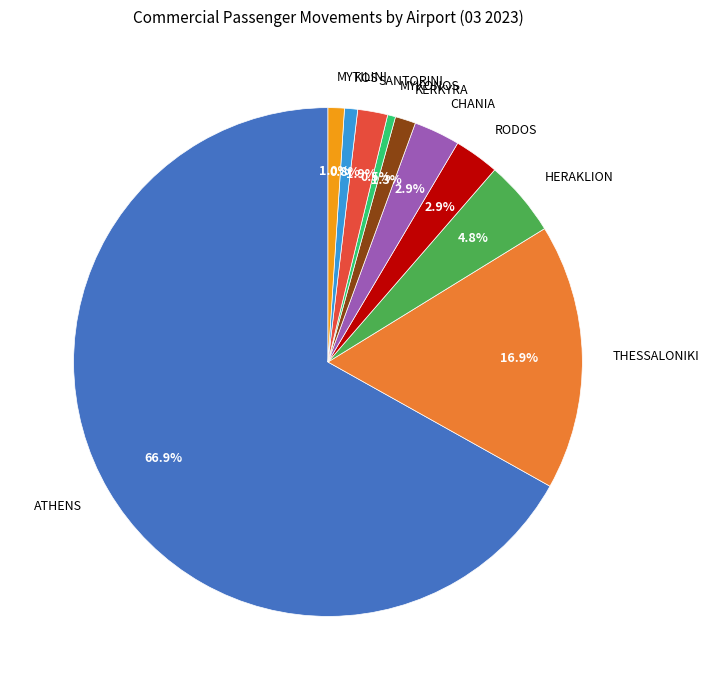

Is it true that MYTILINI is 1% of the pie?

True